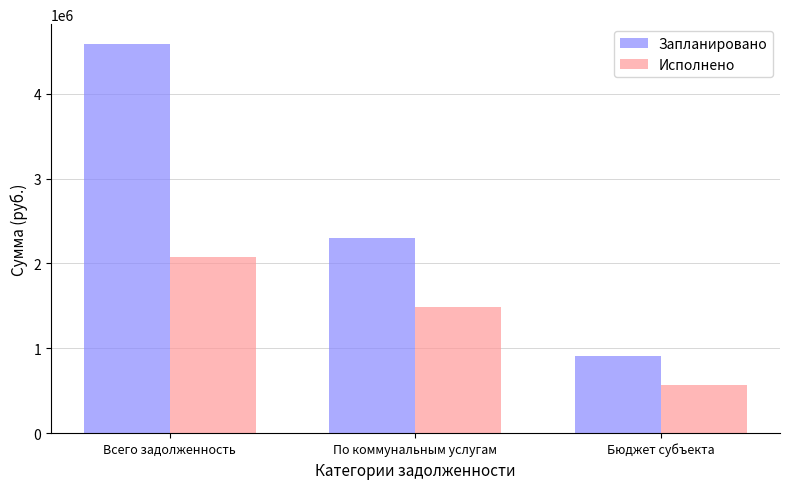

What is the spread (max minus min) of values at Всего задолженность?

2519849.9